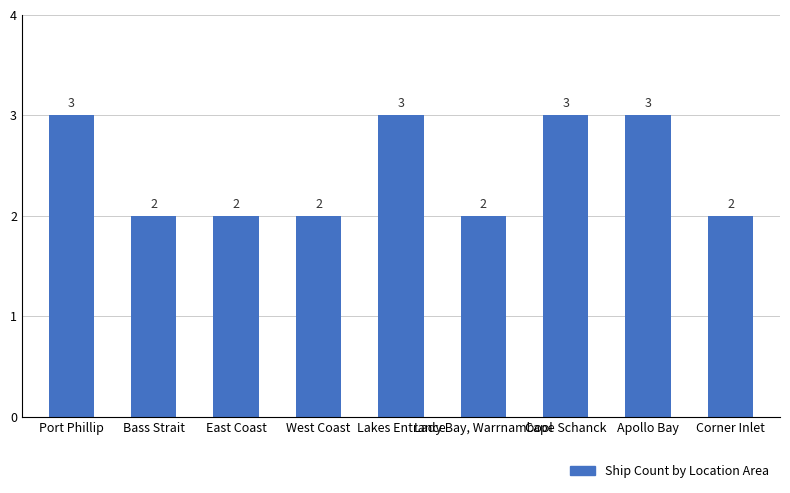

What is the ratio of the value at Apollo Bay to the value at Corner Inlet?

1.5